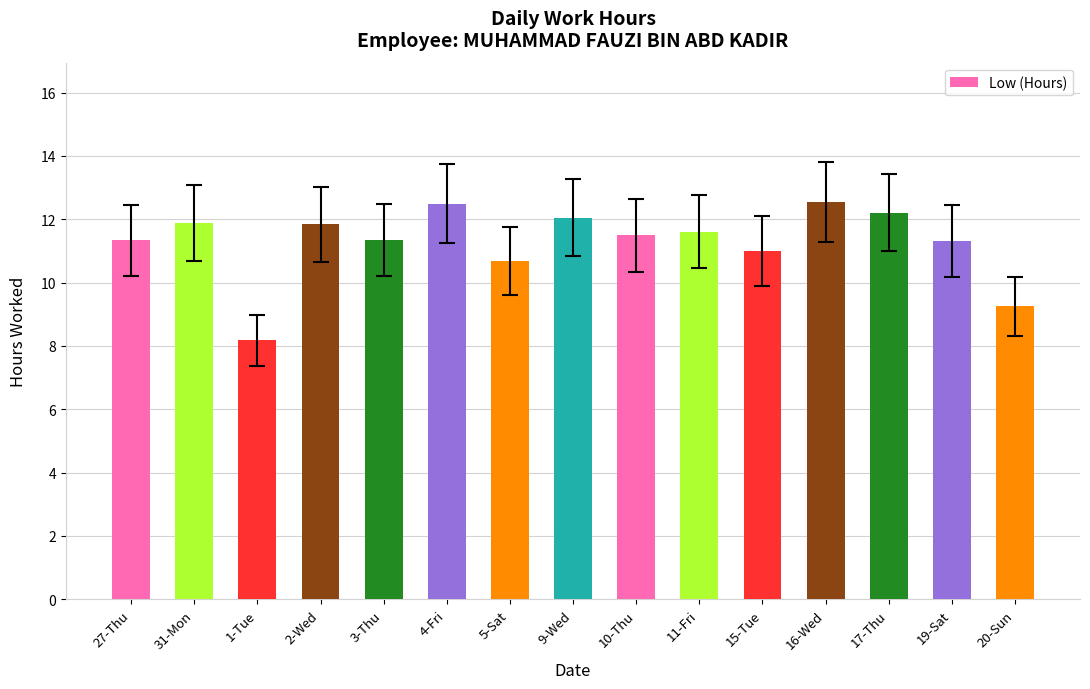

The value at 3-Thu is 11.3. True or false?

True